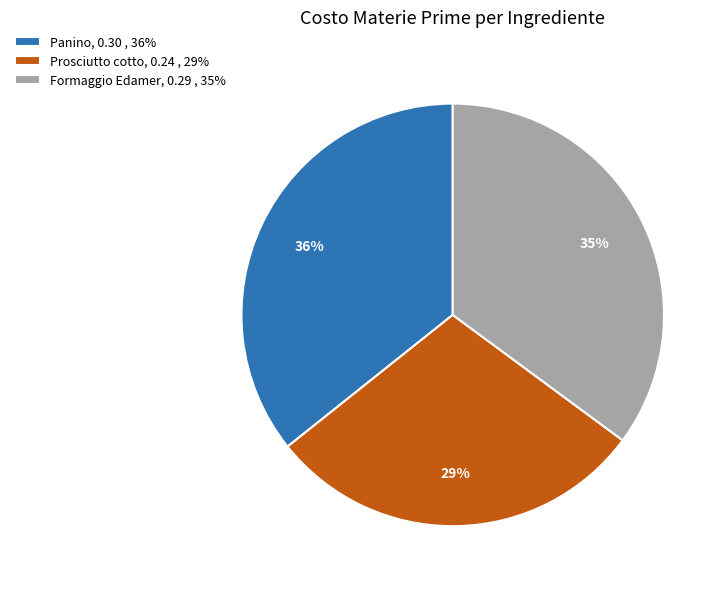

How many segments does this pie chart have?

3